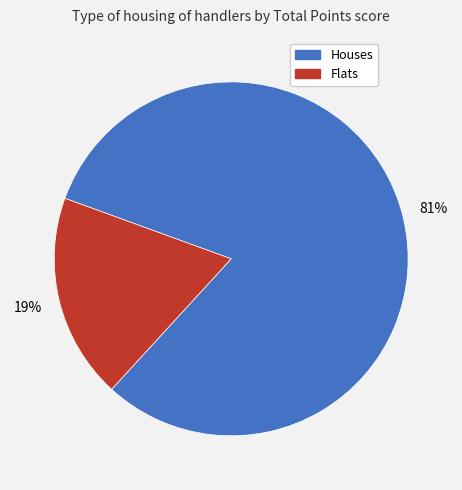

To the nearest percent, what is the difference between the largest and smallest slice percentages?

62%